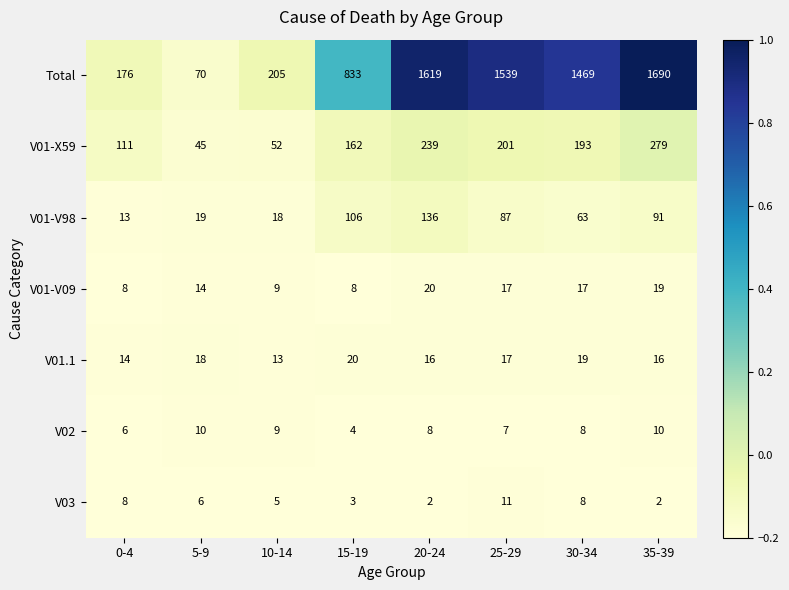

What is the difference between the V01-X59 values at 30-34 and 20-24?

46